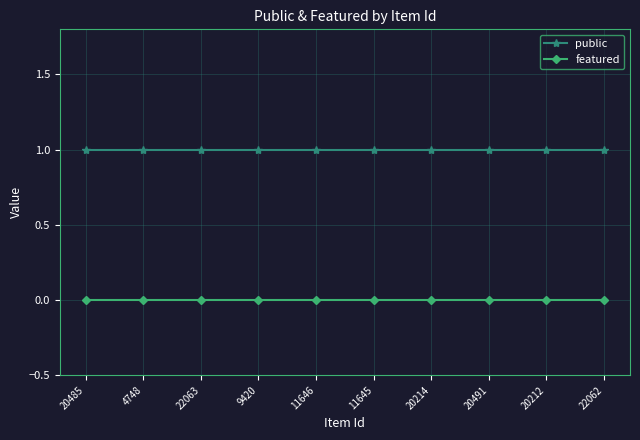

What is the total value across all series at 22062?

1